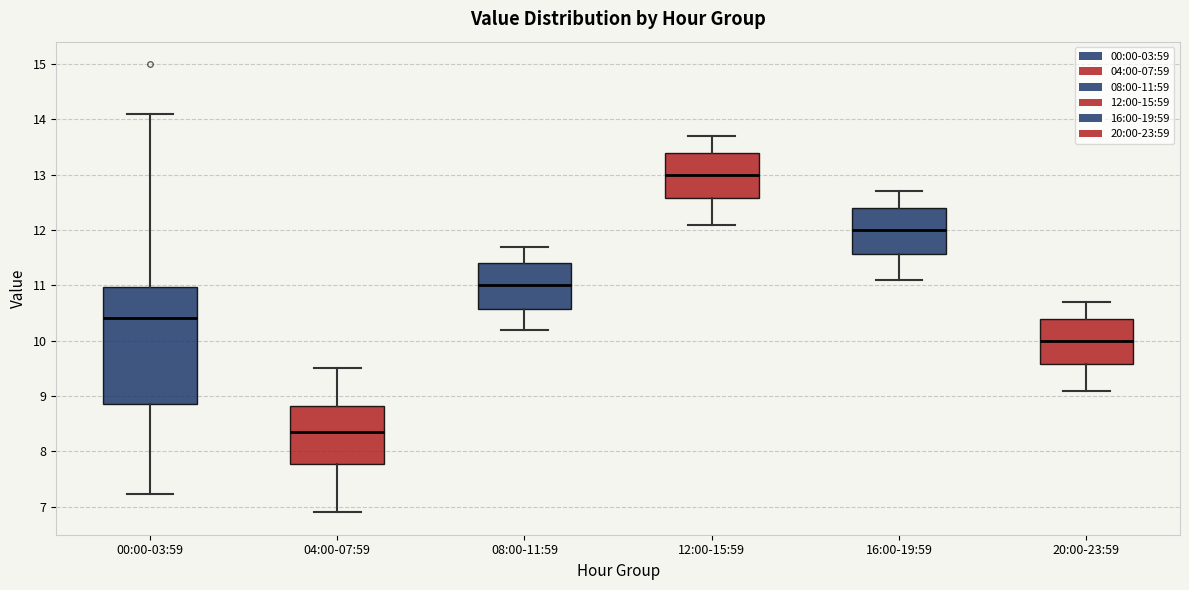

Which box has the lowest median line?

04:00-07:59